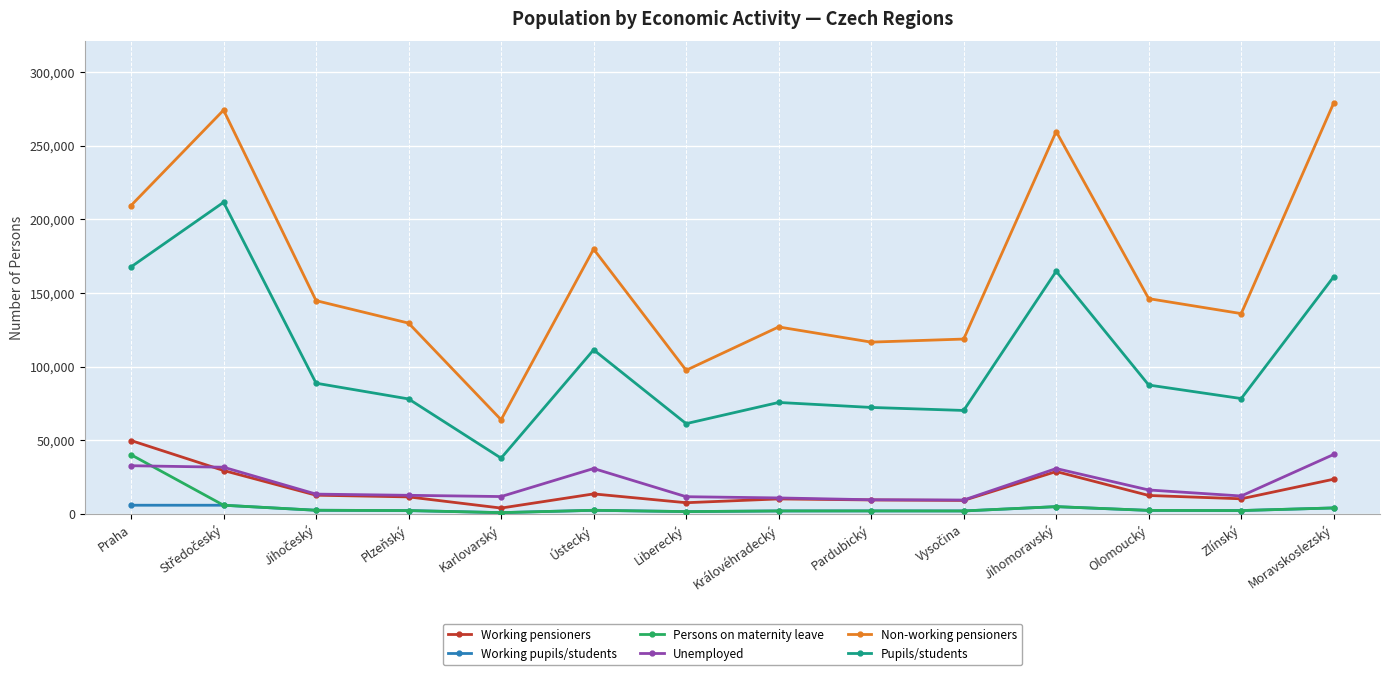

At which category does Pupils/students reach its first local valley?

Karlovarský